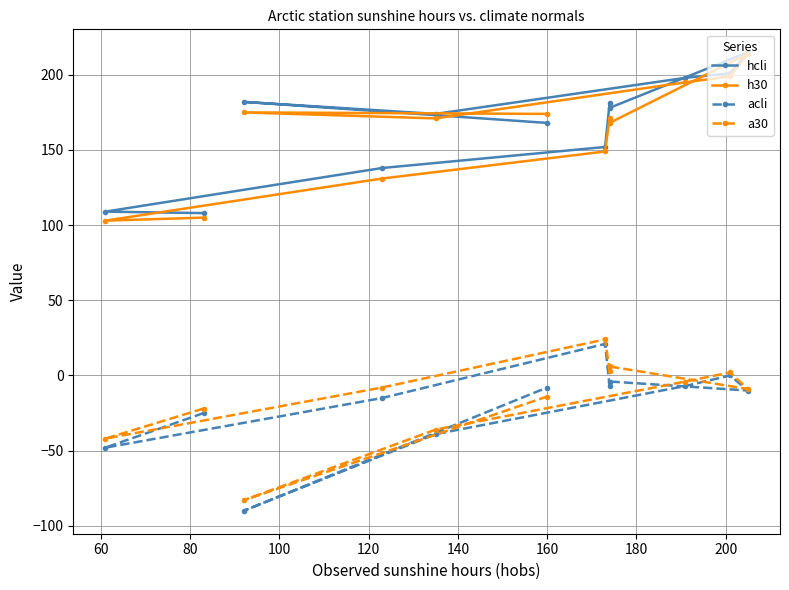

Is it true that acli equals -11 at 200?

False